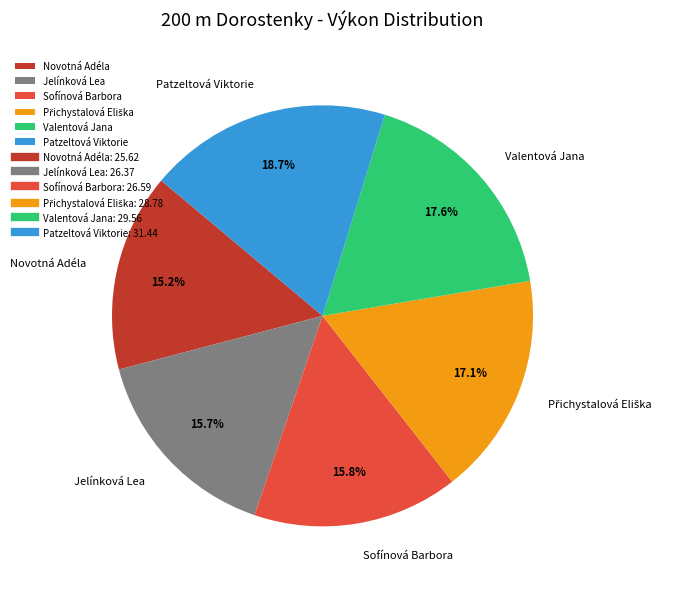

Is Novotná Adéla the majority of the pie?

No